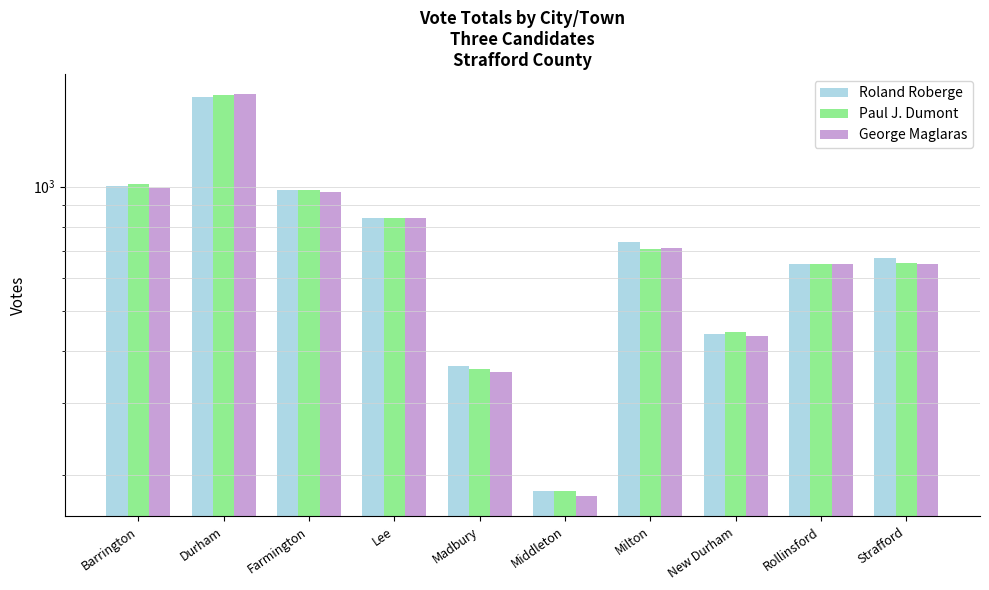

At which category is the sum across all series the highest?

Durham